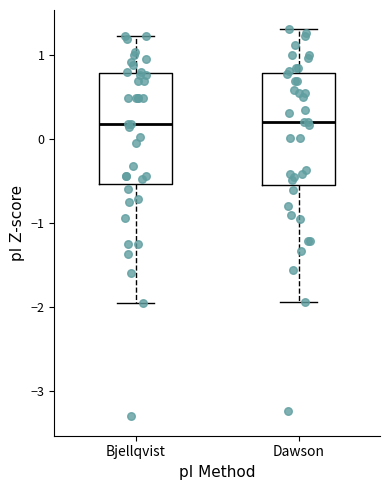

Where does the upper whisker of the box for Dawson end on the y-axis? The values are not printed on the chart, so give them approximately, as read against the axis.

1.3